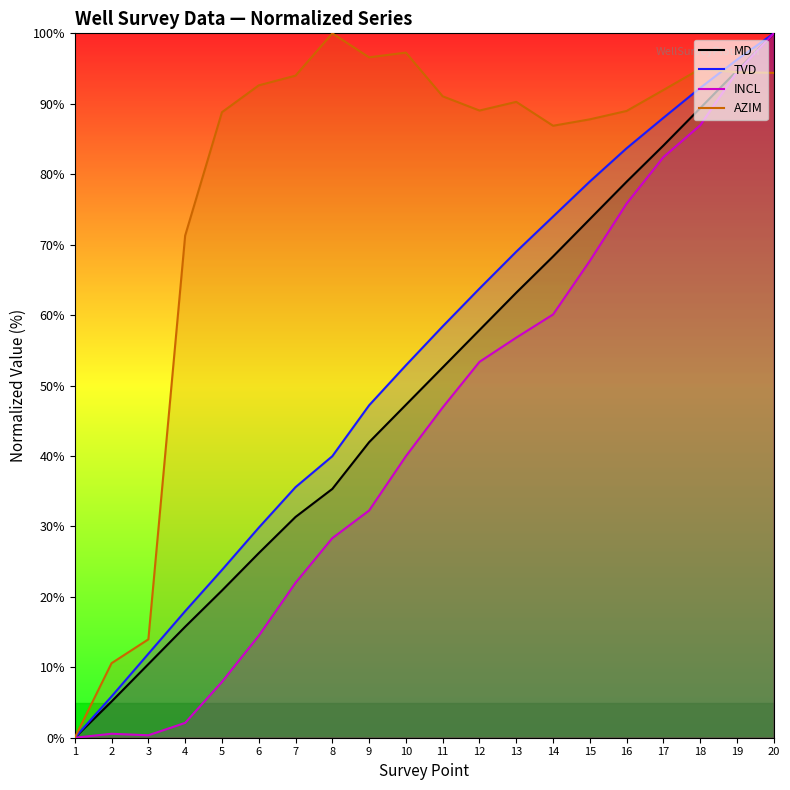

How many positive values does the AZIM series have?

19